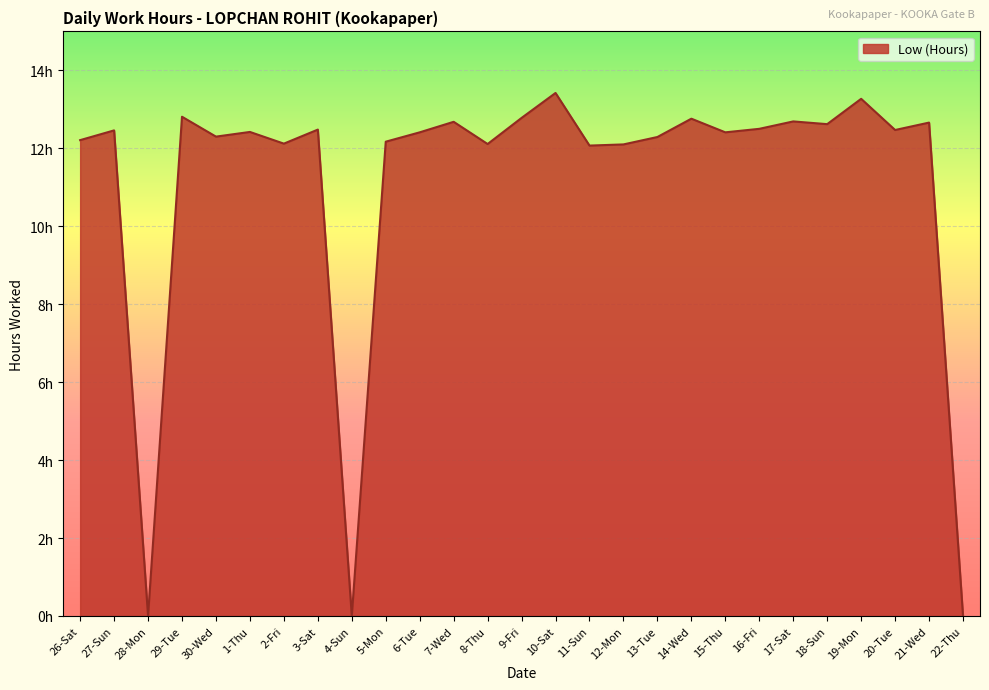

How many positive values are there?

24